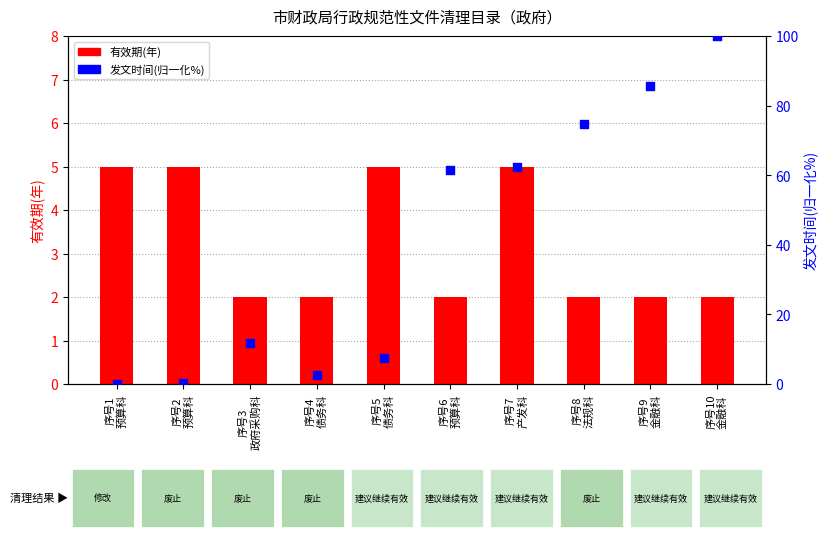

At which category is the sum across all series the highest?

序号10
金融科